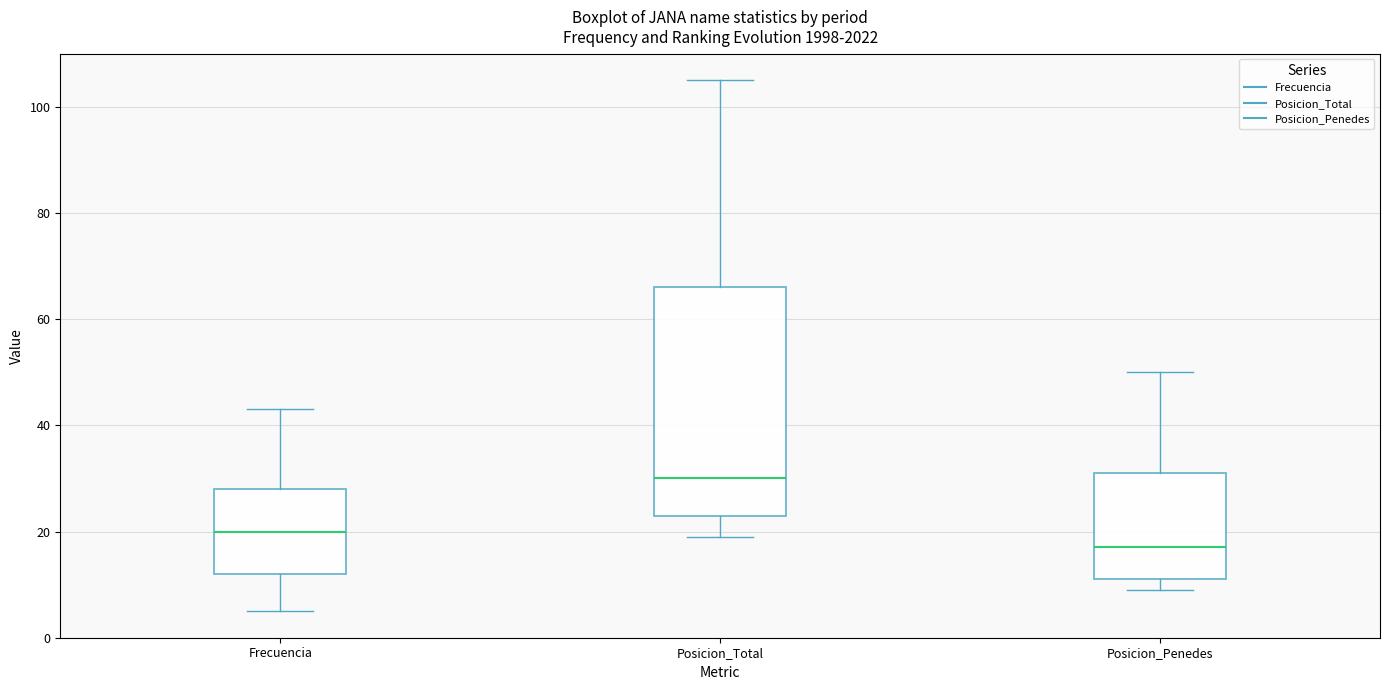

Where does the upper whisker of the box for Posicion_Total end on the y-axis? The values are not printed on the chart, so give them approximately, as read against the axis.

106